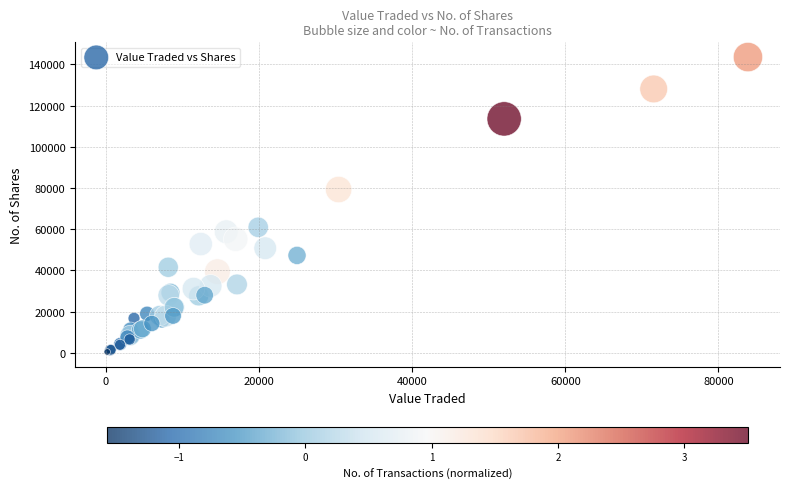

What Y value in the scatter plot is closest to 71978?

79240